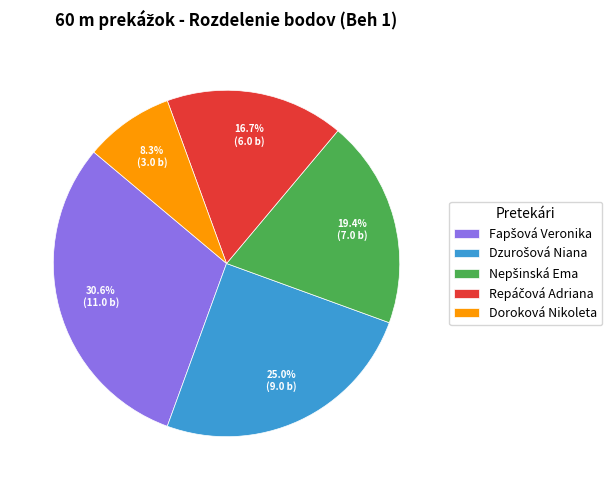

Does any single category account for the majority?

No